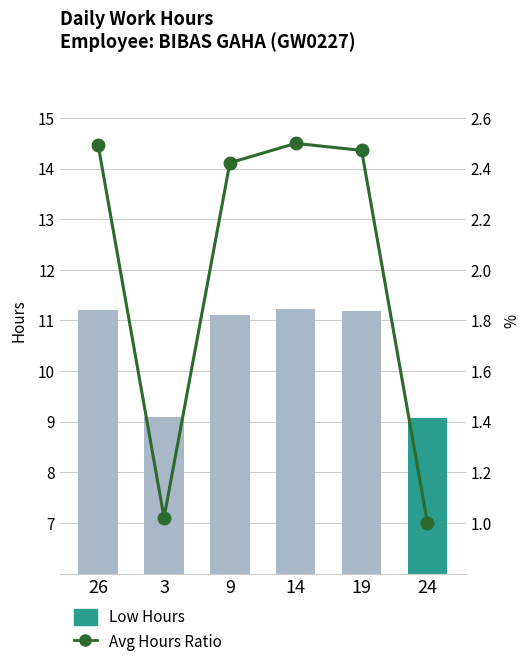

What is the label of the 3rd bar from the left?

9